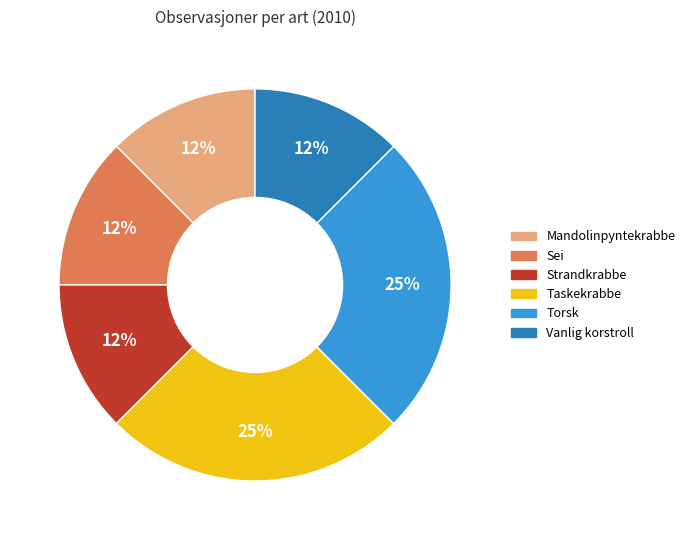

Count the number of slices in the pie.

6